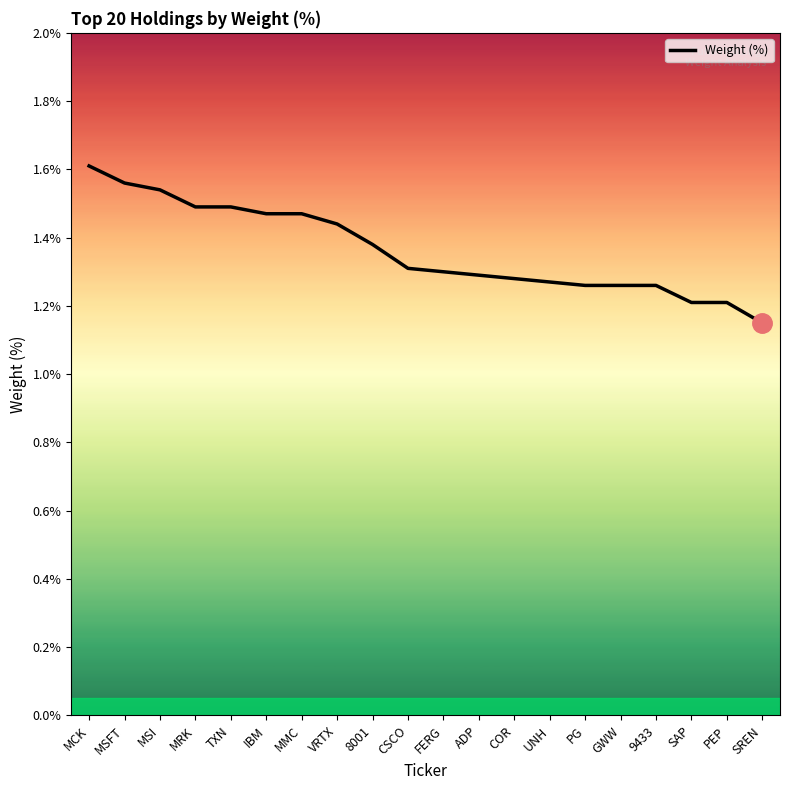

Where is the data nearest to the value 1?

SREN